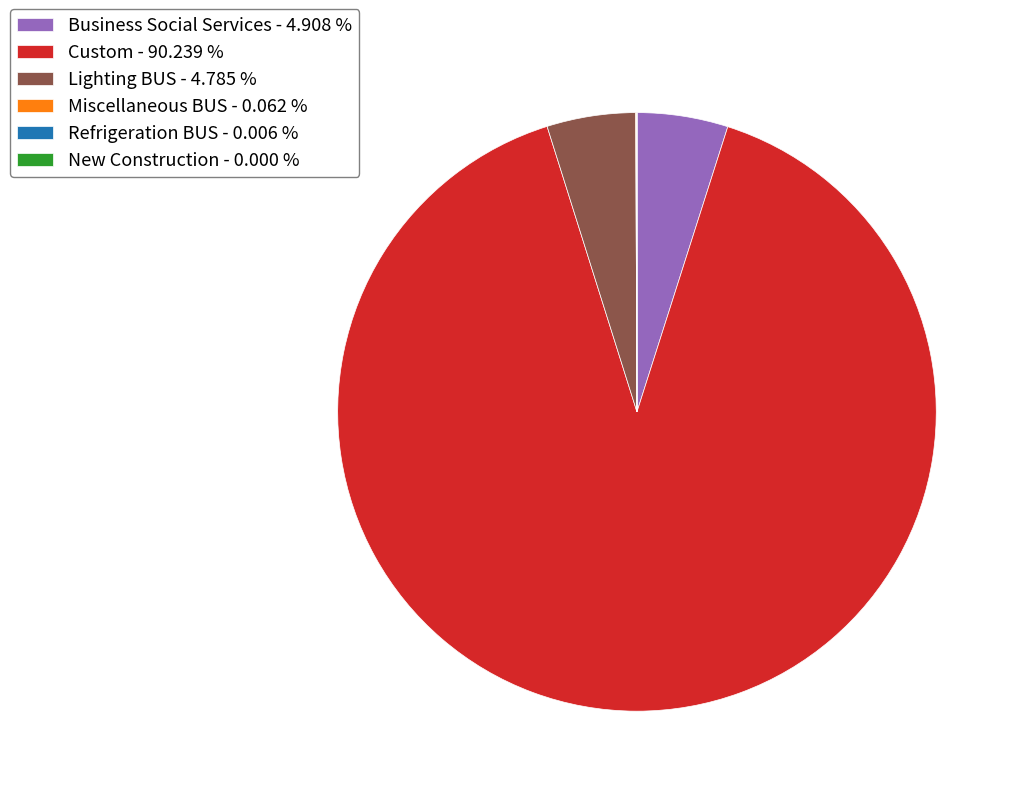

What is the ratio of the value at Lighting BUS - 4.785 % to the value at Business Social Services - 4.908 %?

1.0